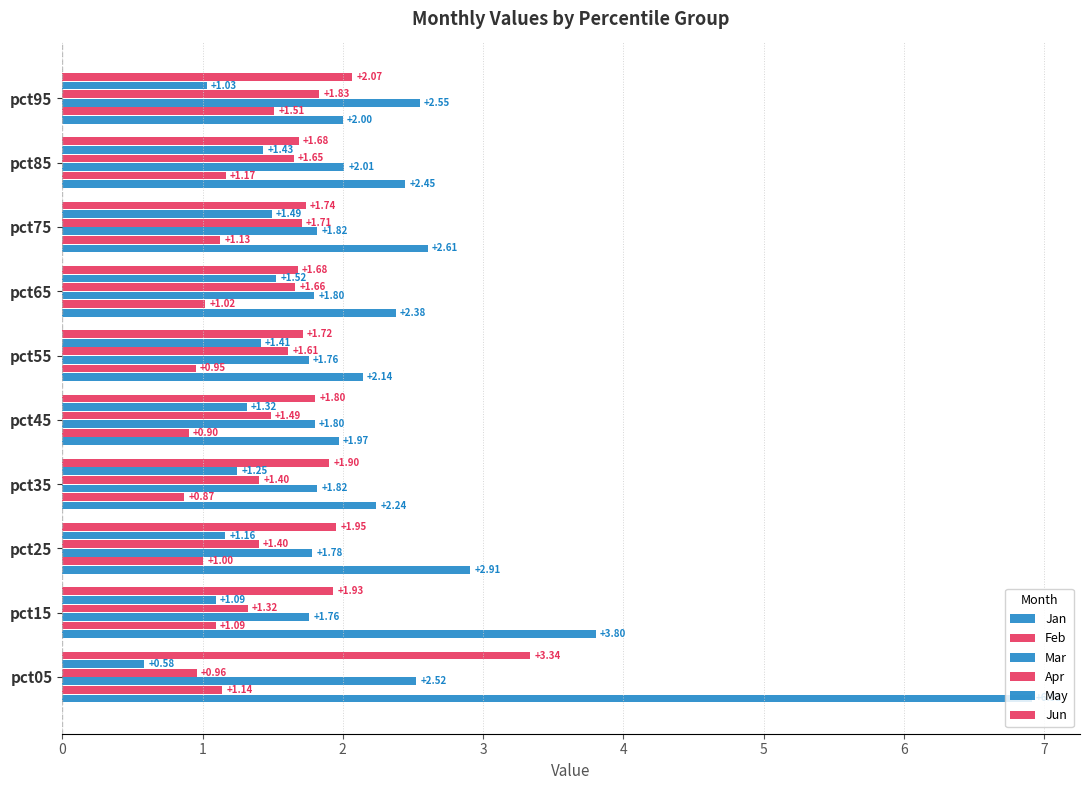

List the series in order of their peak value, highest first.

Jan, Jun, Mar, Apr, May, Feb